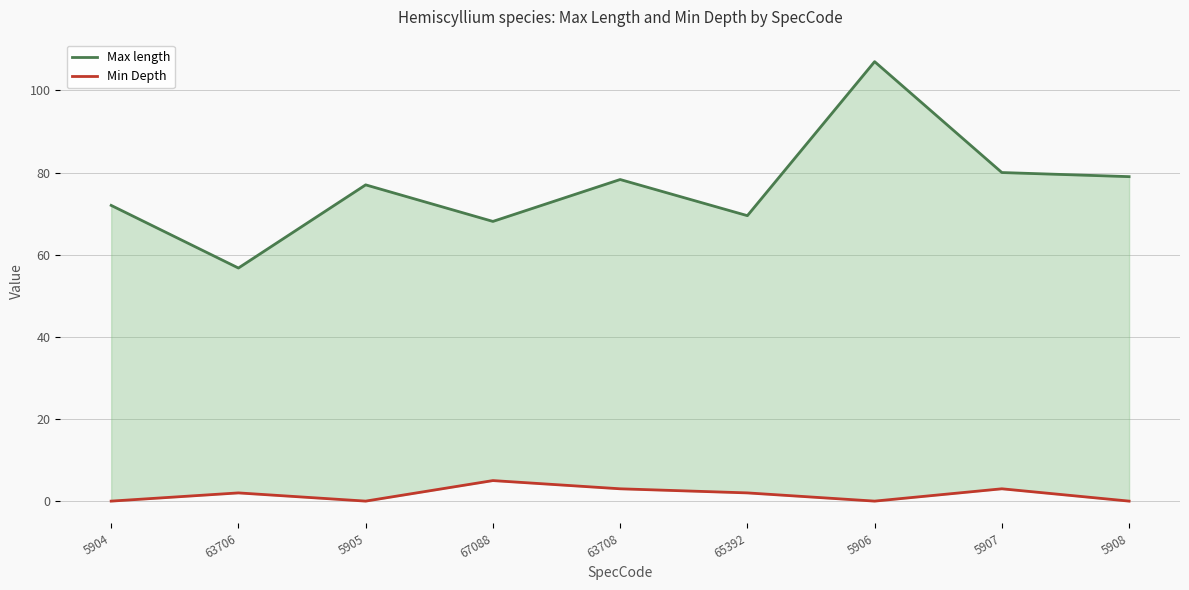

At how many categories does at least one series exceed 61?

8